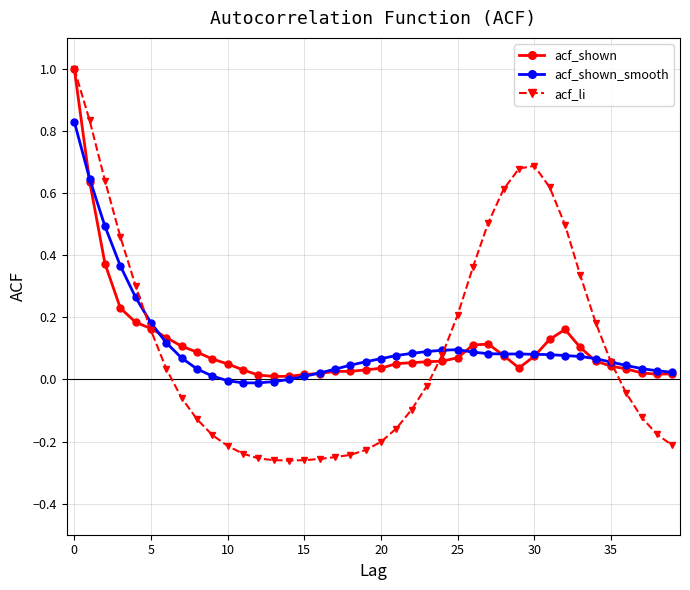

What is the maximum value shown in the chart?

1.0